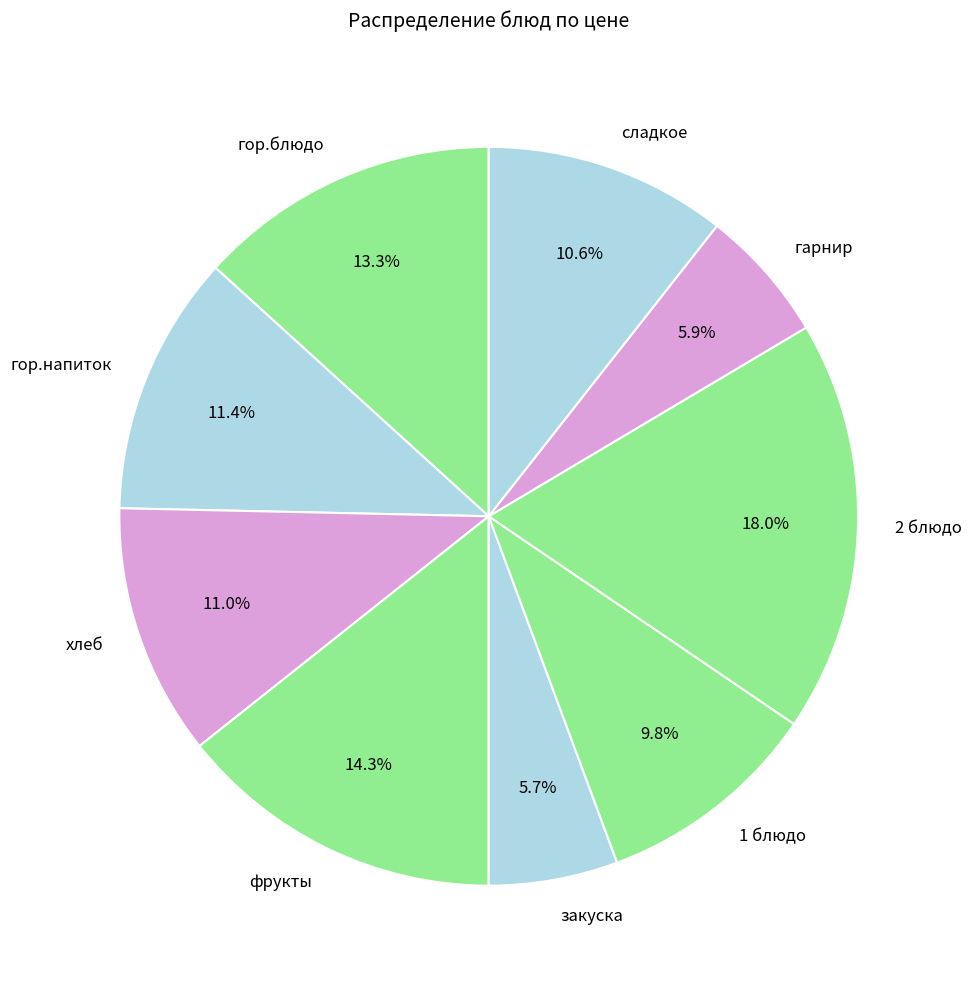

True or false: гарнир accounts for 18% of the total.

False